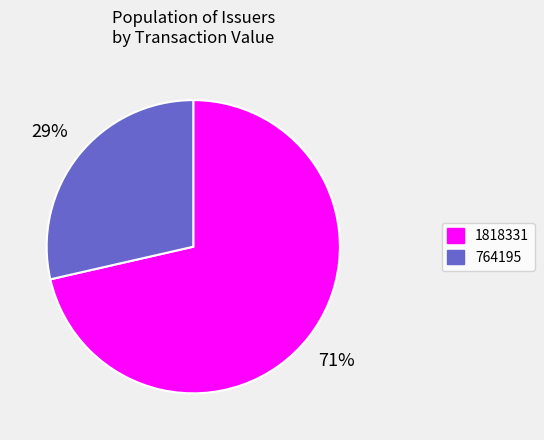

Is 1818331 the majority of the pie?

Yes